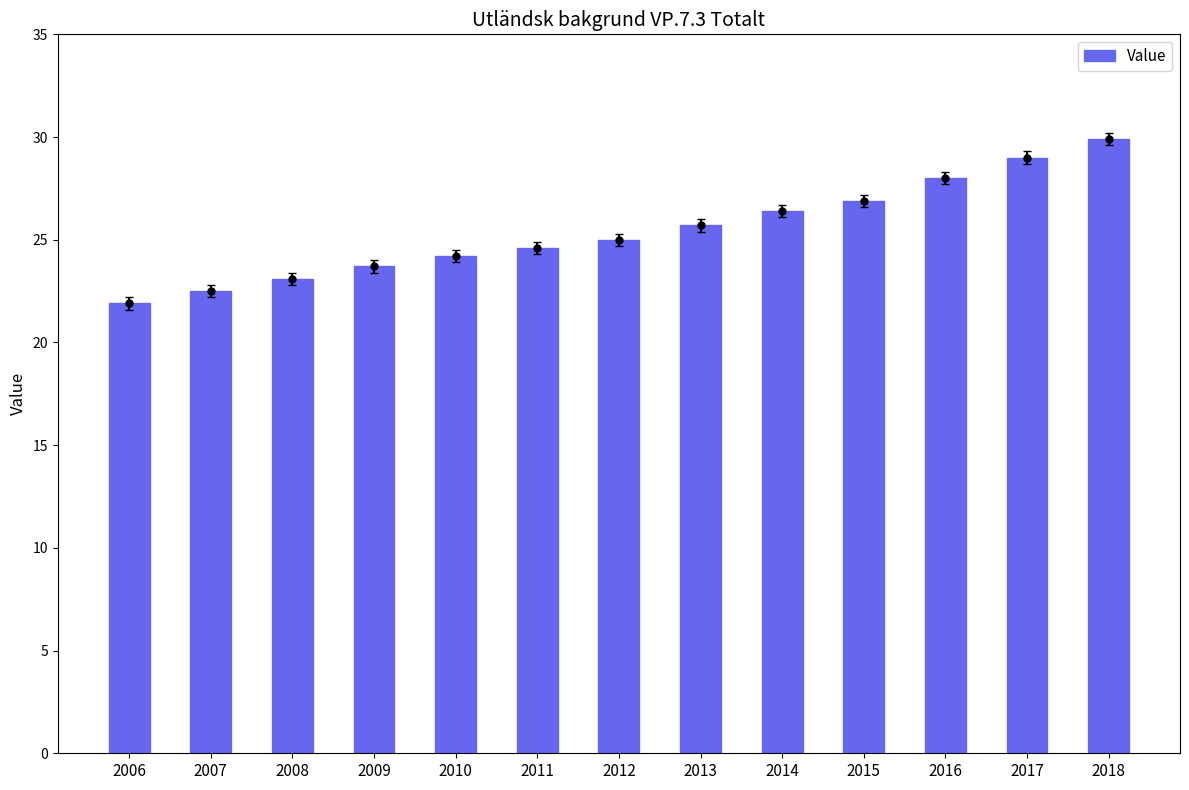

Reading right to left, transcribe all the data shown in this chart.

2018=29.9	2017=29.0	2016=28.0	2015=26.9	2014=26.4	2013=25.7	2012=25.0	2011=24.6	2010=24.2	2009=23.7	2008=23.1	2007=22.5	2006=21.9